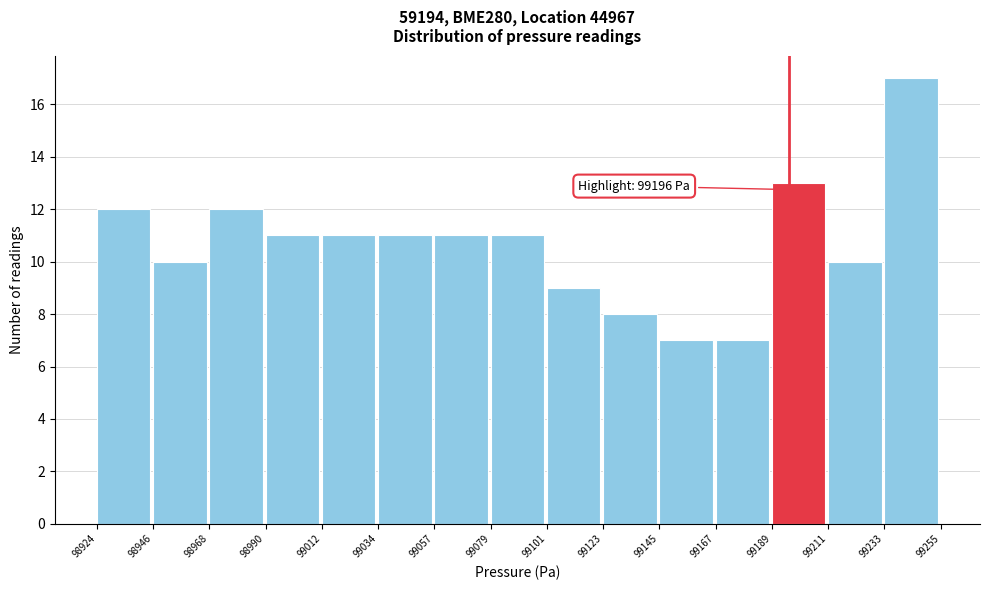

Which range on the x-axis has the tallest bar?

99233 to 99255